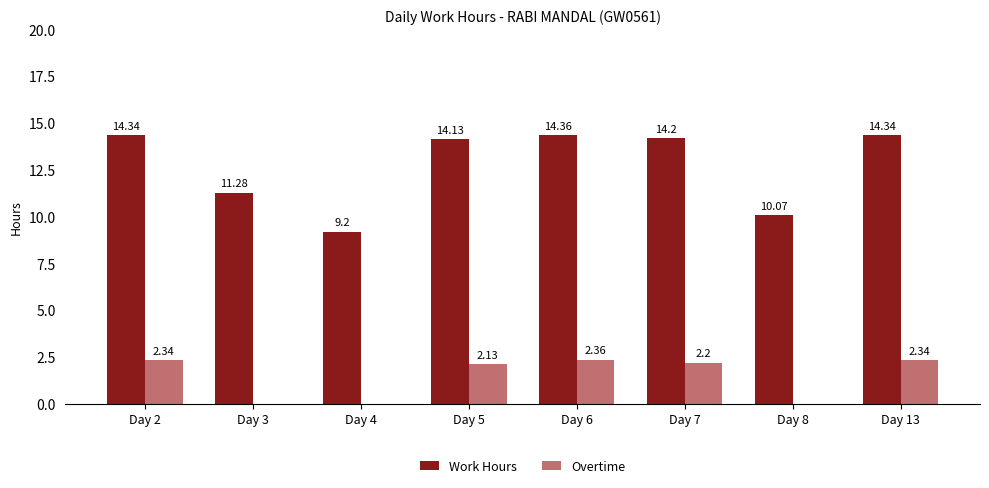

Read the Work Hours value at Day 2.

14.3